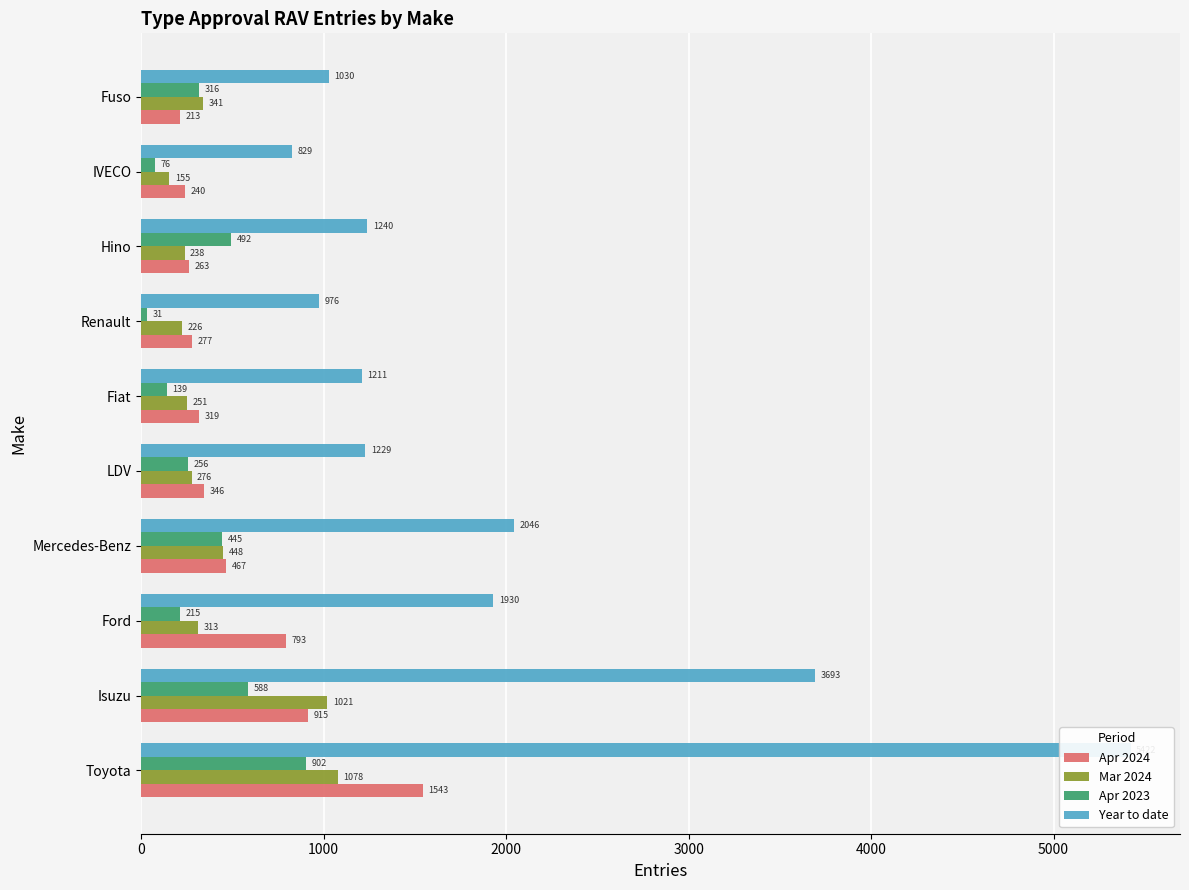

How many series are shown in this chart?

4